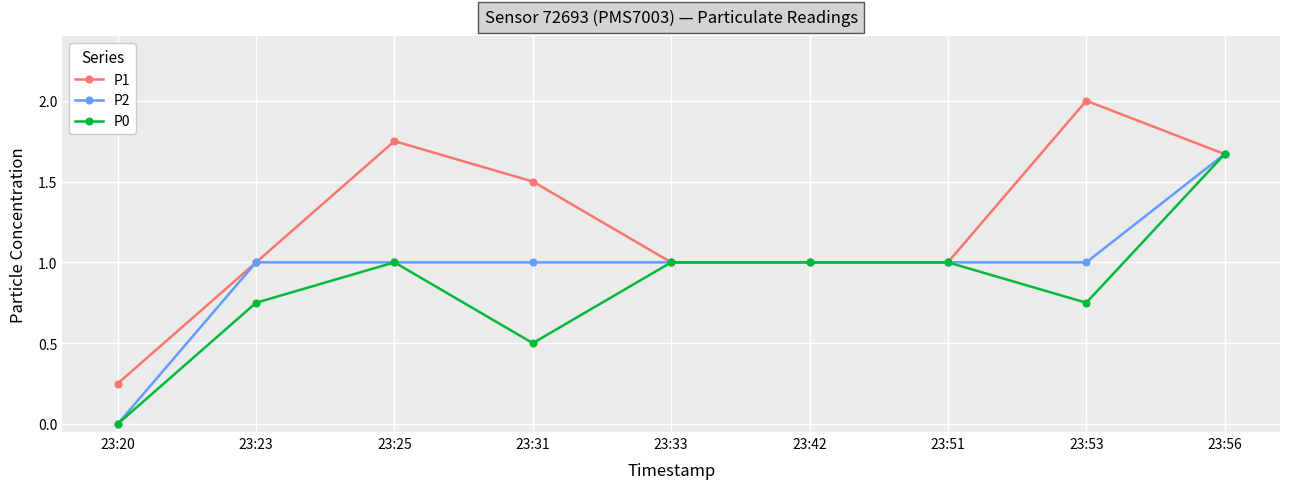

At which label does P0 reach its minimum?

23:20